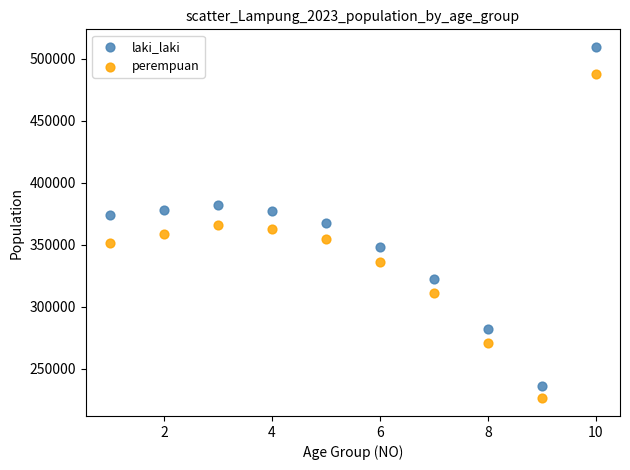

Which series contains the highest Y value?

laki_laki